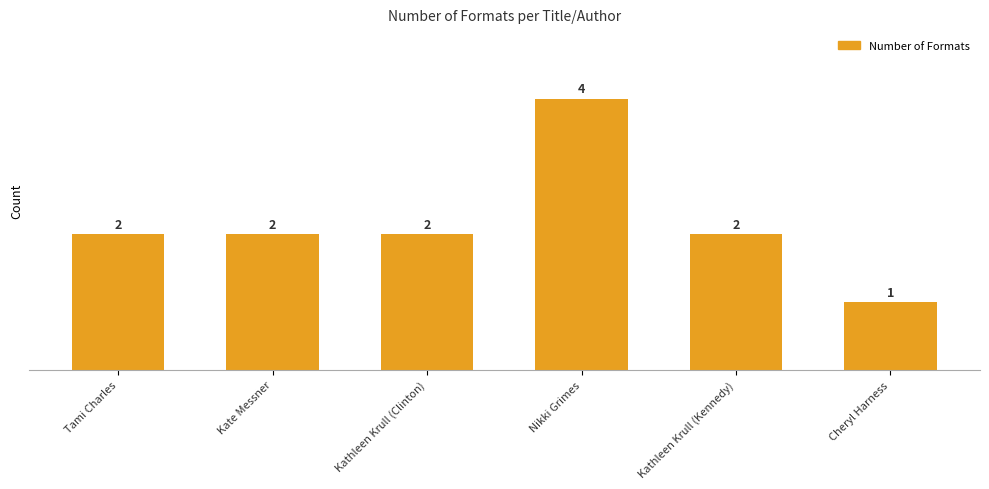

True or false: the data shows 2 at Tami Charles.

True